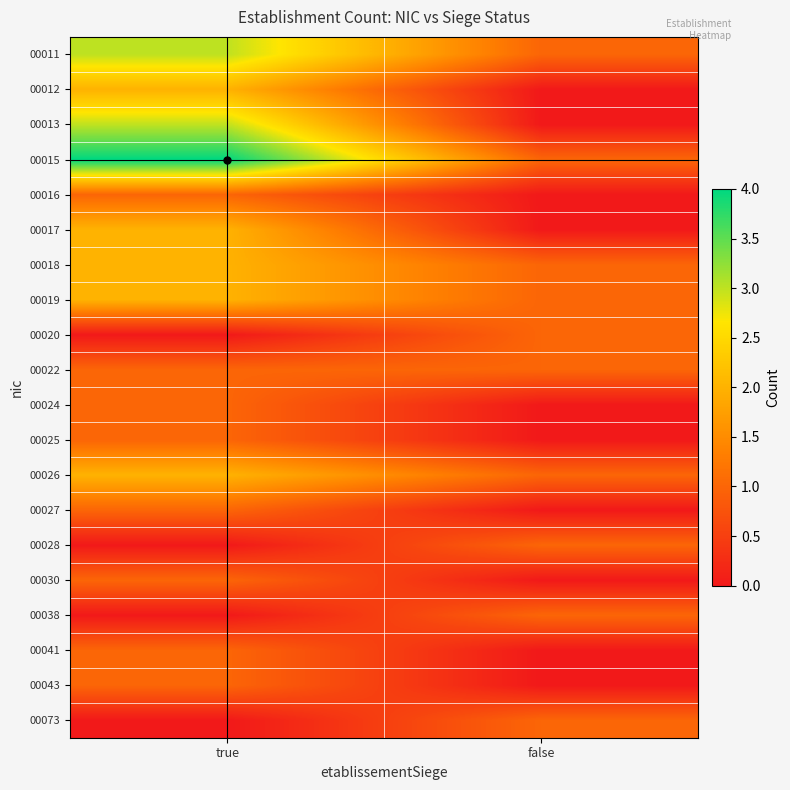

Which has a higher value, false or true?

true